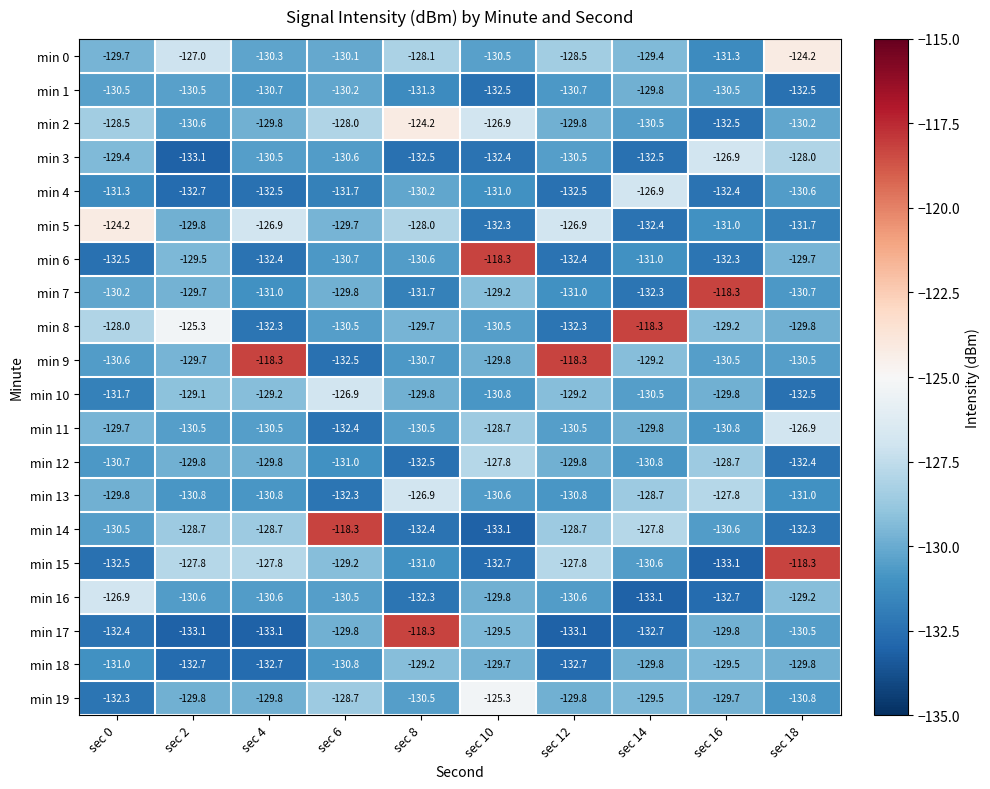

What is the average value of the min 18 series?

-130.8